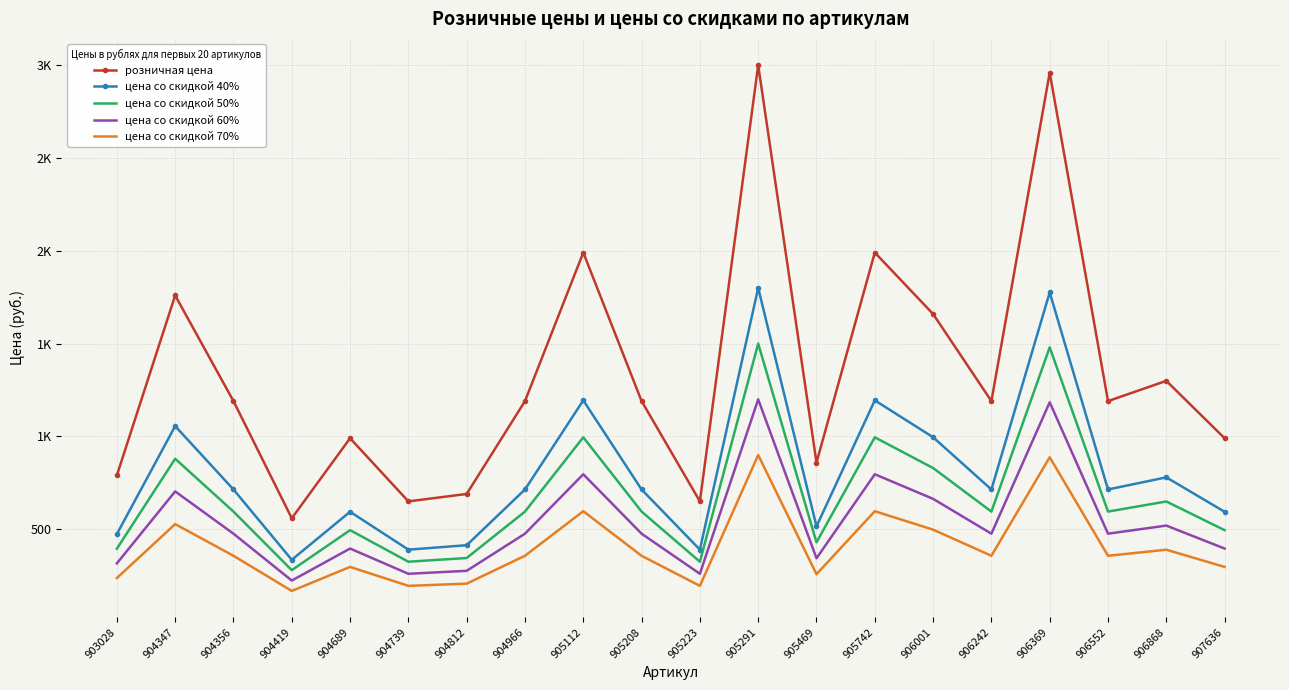

Reading left to right, what are all the values shown in this chart?

розничная цена: 903028=790.0	904347=1759.0	904356=1190.0	904419=559.0	904689=990.0	904739=650.0	904812=690.0	904966=1190.0	905112=1990.0	905208=1190.0	905223=650.0	905291=2999.0	905469=859.0	905742=1990.0	906001=1659.0	906242=1190.0	906369=2959.0	906552=1190.0	906868=1299.0	907636=990.0
цена со скидкой 40%: 903028=474.0	904347=1055.4	904356=714.0	904419=335.4	904689=594.0	904739=390.0	904812=414.0	904966=714.0	905112=1194.0	905208=714.0	905223=390.0	905291=1799.4	905469=515.4	905742=1194.0	906001=995.4	906242=714.0	906369=1775.4	906552=714.0	906868=779.4	907636=594.0
цена со скидкой 50%: 903028=395.0	904347=879.5	904356=595.0	904419=279.5	904689=495.0	904739=325.0	904812=345.0	904966=595.0	905112=995.0	905208=595.0	905223=325.0	905291=1499.5	905469=429.5	905742=995.0	906001=829.5	906242=595.0	906369=1479.5	906552=595.0	906868=649.5	907636=495.0
цена со скидкой 60%: 903028=316.0	904347=703.6	904356=476.0	904419=223.6	904689=396.0	904739=260.0	904812=276.0	904966=476.0	905112=796.0	905208=476.0	905223=260.0	905291=1199.6	905469=343.6	905742=796.0	906001=663.6	906242=476.0	906369=1183.6	906552=476.0	906868=519.6	907636=396.0
цена со скидкой 70%: 903028=237.0	904347=527.7	904356=357.0	904419=167.7	904689=297.0	904739=195.0	904812=207.0	904966=357.0	905112=597.0	905208=357.0	905223=195.0	905291=899.7	905469=257.7	905742=597.0	906001=497.7	906242=357.0	906369=887.7	906552=357.0	906868=389.7	907636=297.0